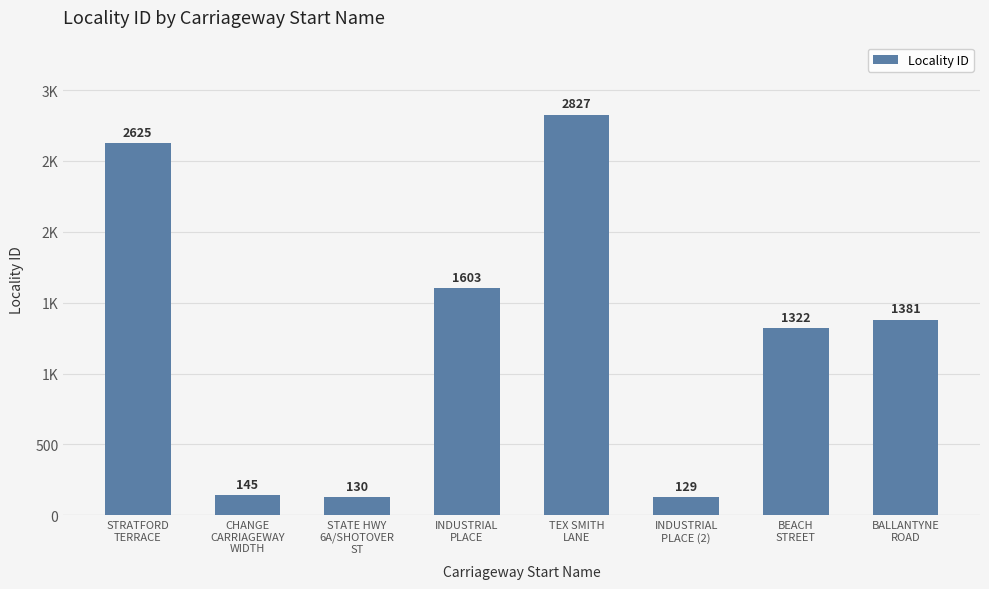

What is the sum of all values?

10162